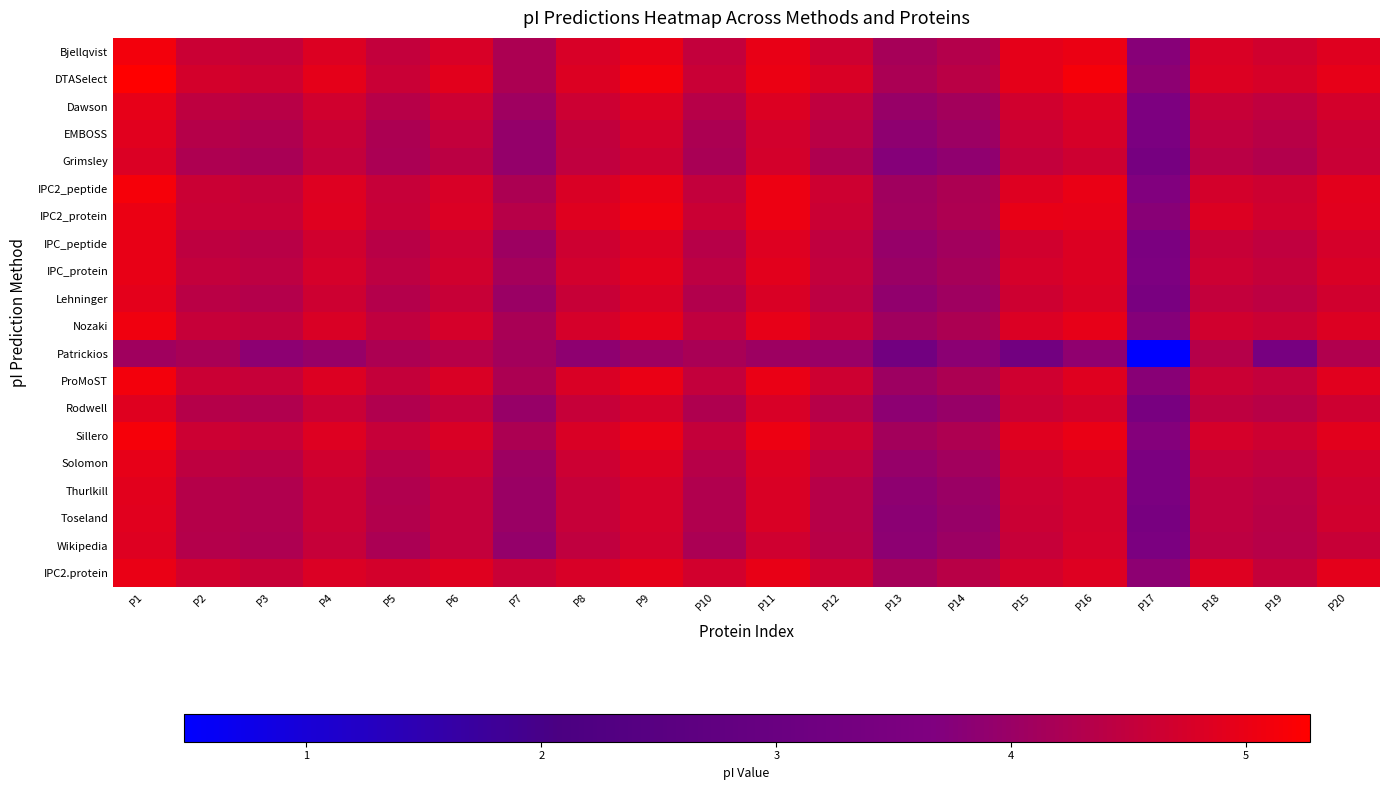

Which series has the widest spread of values?

Patrickios